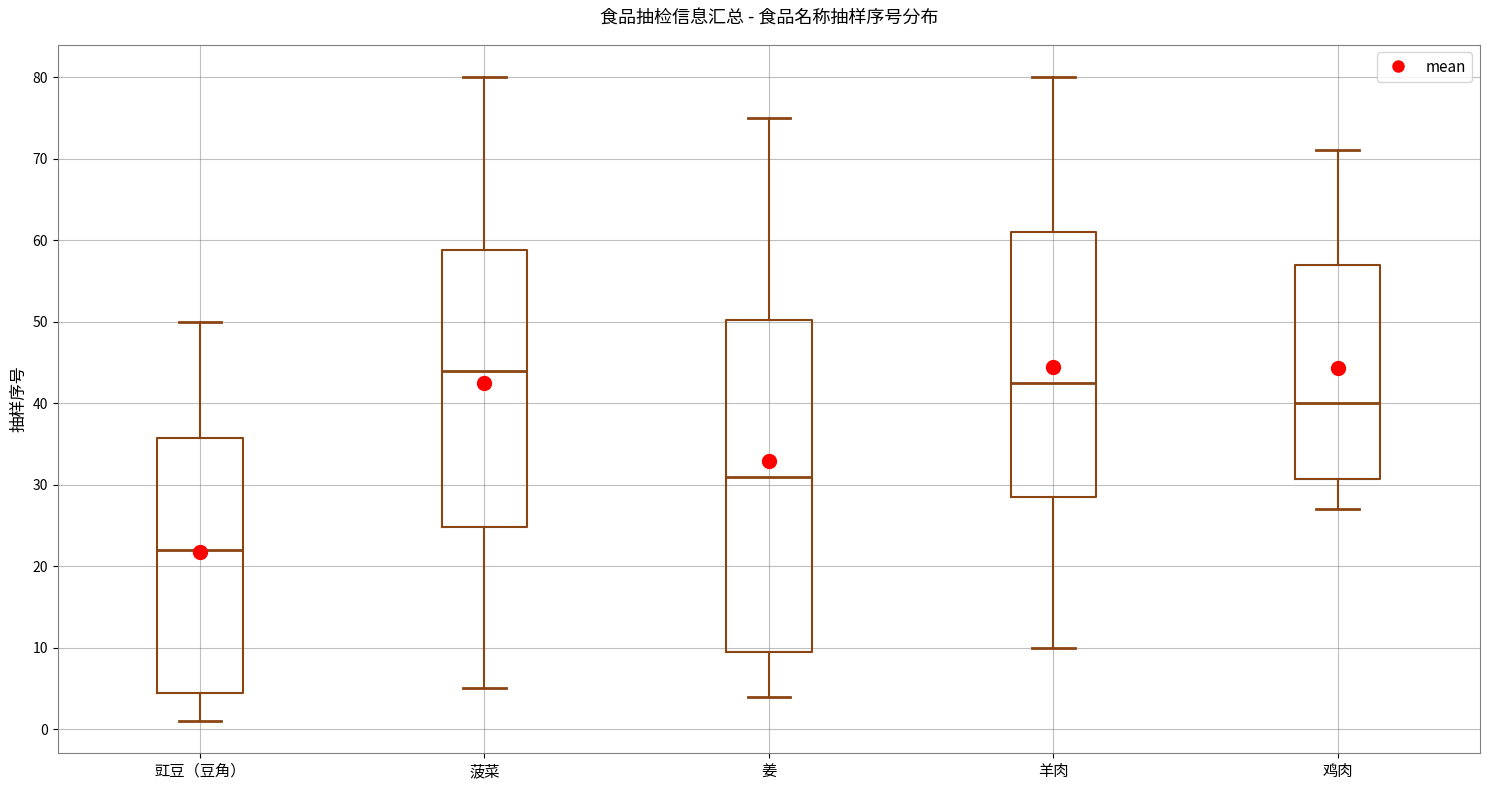

Reading left to right, transcribe this box plot: for each box, give where its median line is, the range the box spans, and where its two whiskers end, as read against the y-axis. The values are not printed on the chart, so give them approximately, as read against the axis.

豇豆（豆角）: median 22, box 5 to 36, whiskers 1 to 50
菠菜: median 44, box 25 to 59, whiskers 5 to 80
姜: median 31, box 10 to 50, whiskers 4 to 75
羊肉: median 43, box 29 to 61, whiskers 10 to 80
鸡肉: median 40, box 31 to 57, whiskers 27 to 71